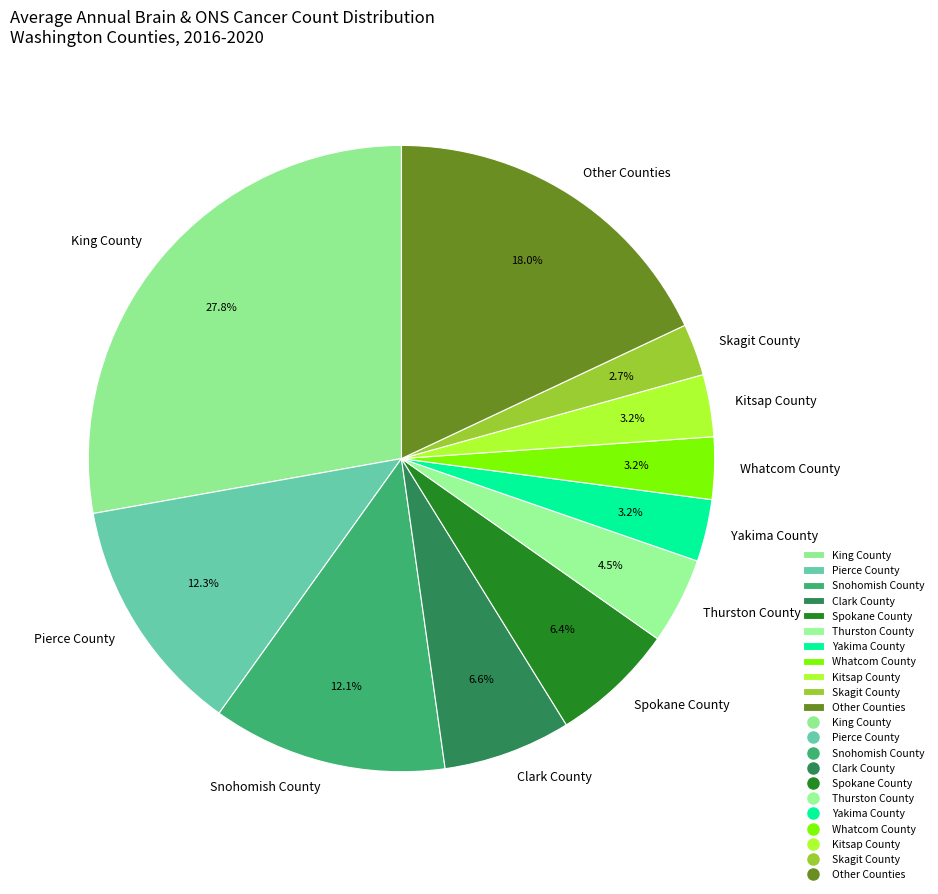

Does Skagit County represent more than half of the total?

No